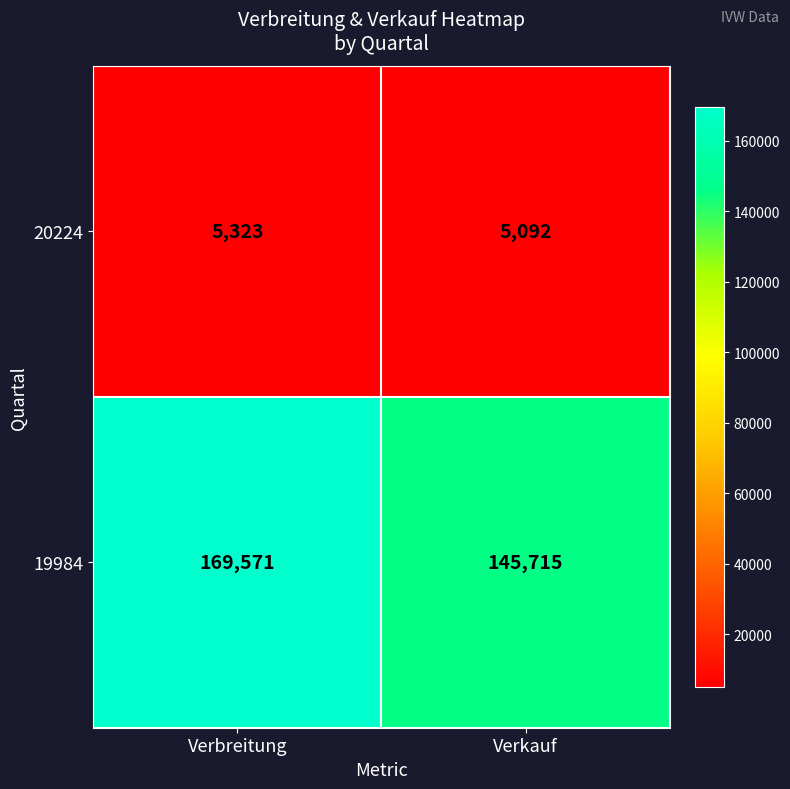

How many values in the 20224 series are below 5323?

1